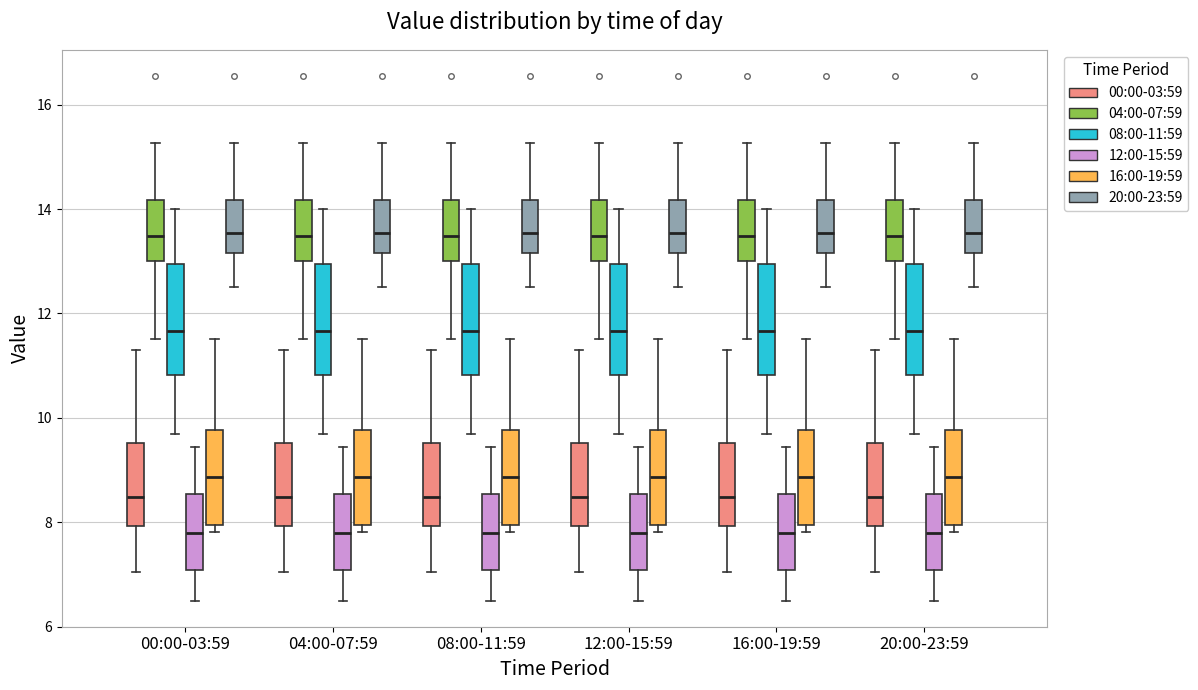

Reading left to right, read every box against the y-axis: the position of its median line, the range the box covers, and the ends of its whiskers. The values are not printed on the chart, so give them approximately, as read against the axis.

00:00-03:59 (00:00-03:59): median 8.4, box 8.0 to 9.6, whiskers 7.0 to 11.4
00:00-03:59 (04:00-07:59): median 13.4, box 13.0 to 14.2, whiskers 11.6 to 15.2
00:00-03:59 (08:00-11:59): median 11.6, box 10.8 to 13.0, whiskers 9.8 to 14.0
00:00-03:59 (12:00-15:59): median 7.8, box 7.0 to 8.6, whiskers 6.6 to 9.4
00:00-03:59 (16:00-19:59): median 8.8, box 8.0 to 9.8, whiskers 7.8 to 11.6
00:00-03:59 (20:00-23:59): median 13.6, box 13.2 to 14.2, whiskers 12.6 to 15.2
04:00-07:59 (00:00-03:59): median 8.4, box 8.0 to 9.6, whiskers 7.0 to 11.4
04:00-07:59 (04:00-07:59): median 13.4, box 13.0 to 14.2, whiskers 11.6 to 15.2
04:00-07:59 (08:00-11:59): median 11.6, box 10.8 to 13.0, whiskers 9.8 to 14.0
04:00-07:59 (12:00-15:59): median 7.8, box 7.0 to 8.6, whiskers 6.6 to 9.4
04:00-07:59 (16:00-19:59): median 8.8, box 8.0 to 9.8, whiskers 7.8 to 11.6
04:00-07:59 (20:00-23:59): median 13.6, box 13.2 to 14.2, whiskers 12.6 to 15.2
08:00-11:59 (00:00-03:59): median 8.4, box 8.0 to 9.6, whiskers 7.0 to 11.4
08:00-11:59 (04:00-07:59): median 13.4, box 13.0 to 14.2, whiskers 11.6 to 15.2
08:00-11:59 (08:00-11:59): median 11.6, box 10.8 to 13.0, whiskers 9.8 to 14.0
08:00-11:59 (12:00-15:59): median 7.8, box 7.0 to 8.6, whiskers 6.6 to 9.4
08:00-11:59 (16:00-19:59): median 8.8, box 8.0 to 9.8, whiskers 7.8 to 11.6
08:00-11:59 (20:00-23:59): median 13.6, box 13.2 to 14.2, whiskers 12.6 to 15.2
12:00-15:59 (00:00-03:59): median 8.4, box 8.0 to 9.6, whiskers 7.0 to 11.4
12:00-15:59 (04:00-07:59): median 13.4, box 13.0 to 14.2, whiskers 11.6 to 15.2
12:00-15:59 (08:00-11:59): median 11.6, box 10.8 to 13.0, whiskers 9.8 to 14.0
12:00-15:59 (12:00-15:59): median 7.8, box 7.0 to 8.6, whiskers 6.6 to 9.4
12:00-15:59 (16:00-19:59): median 8.8, box 8.0 to 9.8, whiskers 7.8 to 11.6
12:00-15:59 (20:00-23:59): median 13.6, box 13.2 to 14.2, whiskers 12.6 to 15.2
16:00-19:59 (00:00-03:59): median 8.4, box 8.0 to 9.6, whiskers 7.0 to 11.4
16:00-19:59 (04:00-07:59): median 13.4, box 13.0 to 14.2, whiskers 11.6 to 15.2
16:00-19:59 (08:00-11:59): median 11.6, box 10.8 to 13.0, whiskers 9.8 to 14.0
16:00-19:59 (12:00-15:59): median 7.8, box 7.0 to 8.6, whiskers 6.6 to 9.4
16:00-19:59 (16:00-19:59): median 8.8, box 8.0 to 9.8, whiskers 7.8 to 11.6
16:00-19:59 (20:00-23:59): median 13.6, box 13.2 to 14.2, whiskers 12.6 to 15.2
20:00-23:59 (00:00-03:59): median 8.4, box 8.0 to 9.6, whiskers 7.0 to 11.4
20:00-23:59 (04:00-07:59): median 13.4, box 13.0 to 14.2, whiskers 11.6 to 15.2
20:00-23:59 (08:00-11:59): median 11.6, box 10.8 to 13.0, whiskers 9.8 to 14.0
20:00-23:59 (12:00-15:59): median 7.8, box 7.0 to 8.6, whiskers 6.6 to 9.4
20:00-23:59 (16:00-19:59): median 8.8, box 8.0 to 9.8, whiskers 7.8 to 11.6
20:00-23:59 (20:00-23:59): median 13.6, box 13.2 to 14.2, whiskers 12.6 to 15.2